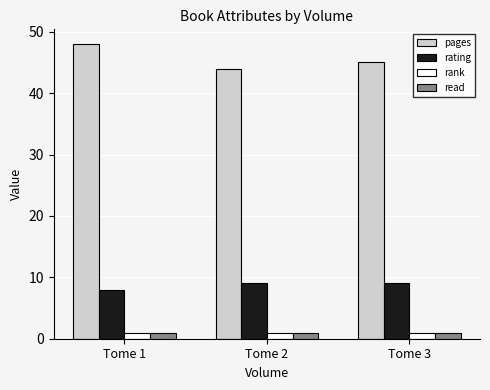

What value does the rank series have at Tome 2?

1